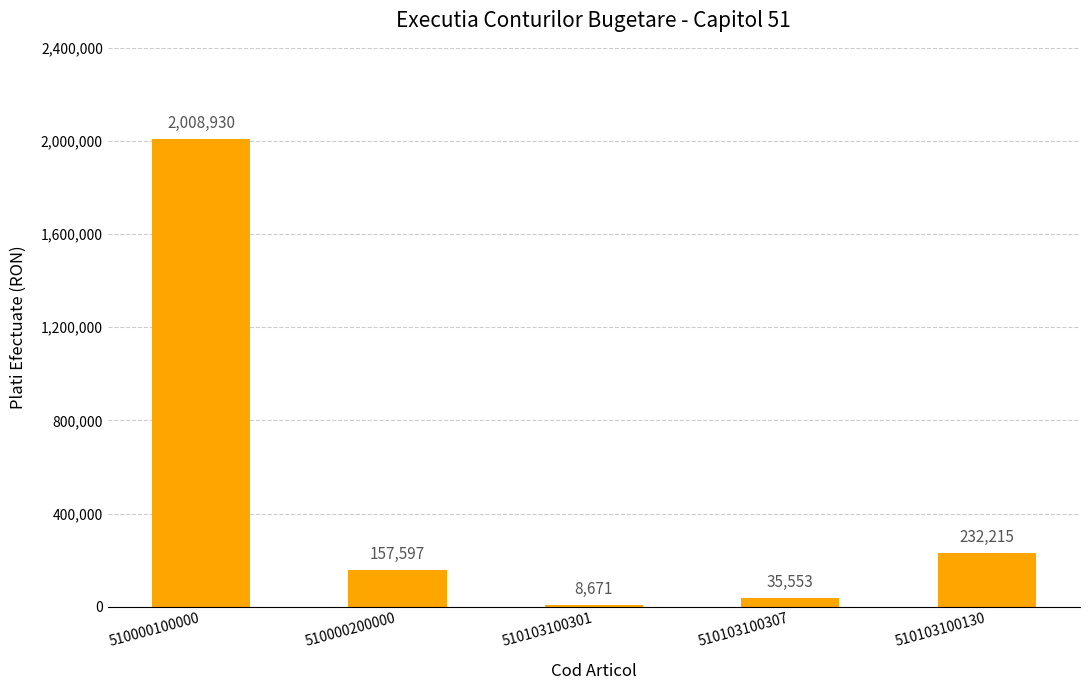

What is the label of the 5th bar from the right?

510000100000